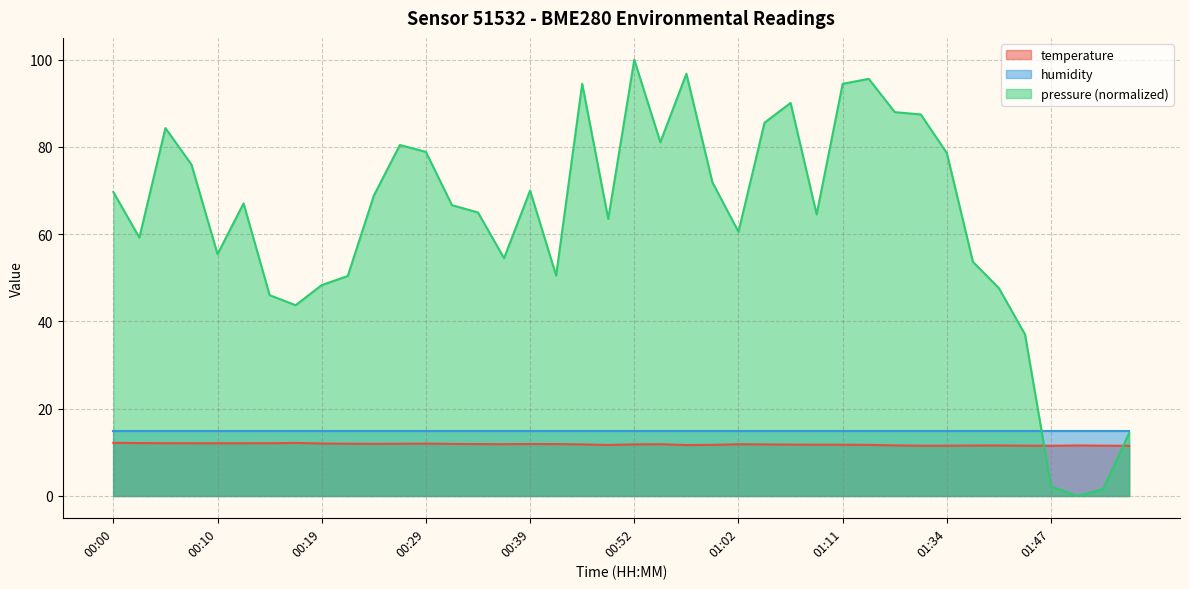

Read the value at 01:47.

11.5